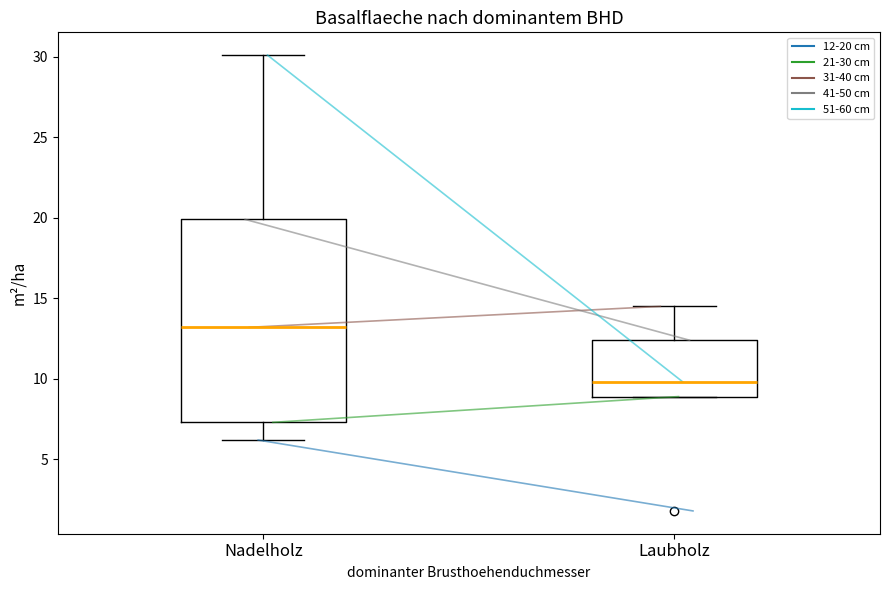

Reading left to right, read every box against the y-axis: the position of its median line, the range the box covers, and the ends of its whiskers. The values are not printed on the chart, so give them approximately, as read against the axis.

Nadelholz: median 13.0, box 7.5 to 20.0, whiskers 6.0 to 30.0
Laubholz: median 10.0, box 9.0 to 12.5, whiskers 9.0 to 14.5